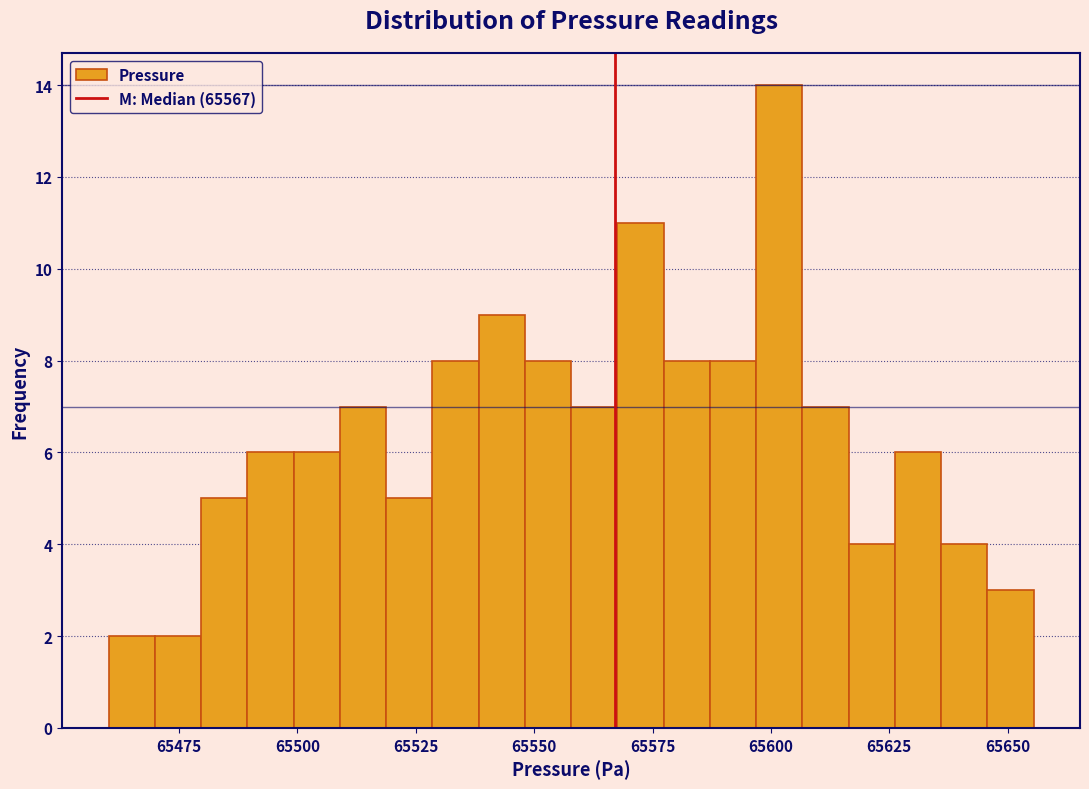

Around what value on the x-axis is the tallest bar? Give the approximate position of its centre, as read against the axis.

65600